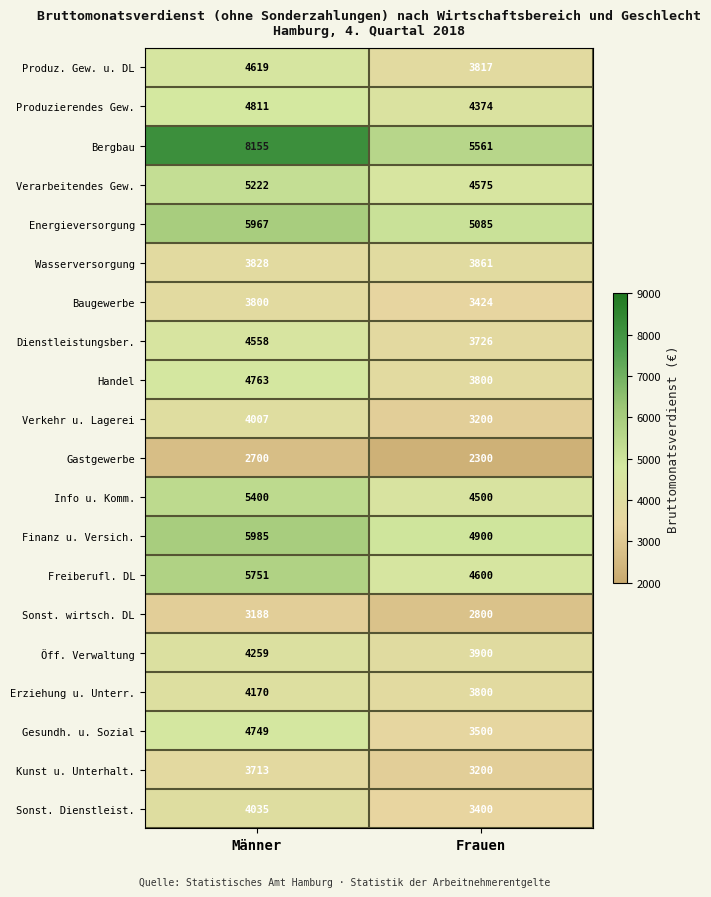

At which category is the sum across all series the highest?

Männer